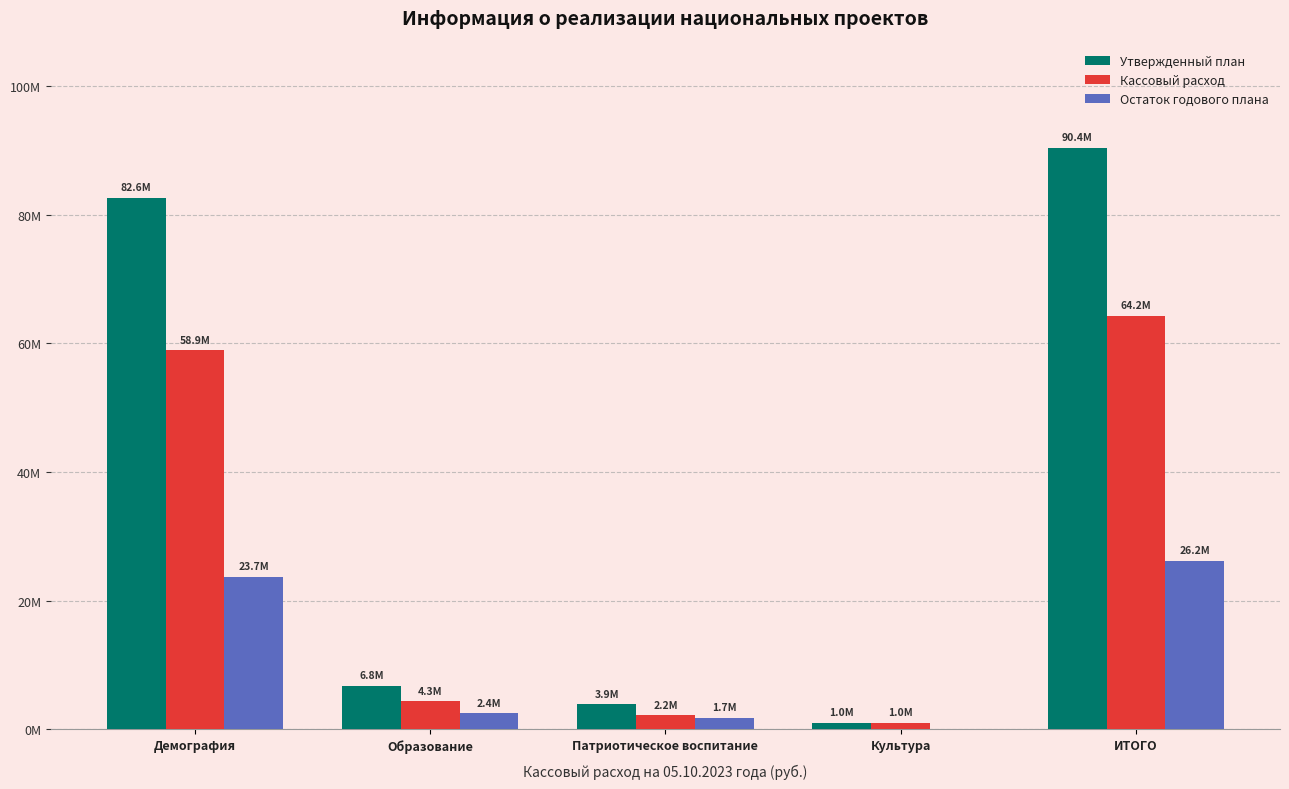

What is the highest value of the Кассовый расход series?

64226426.4